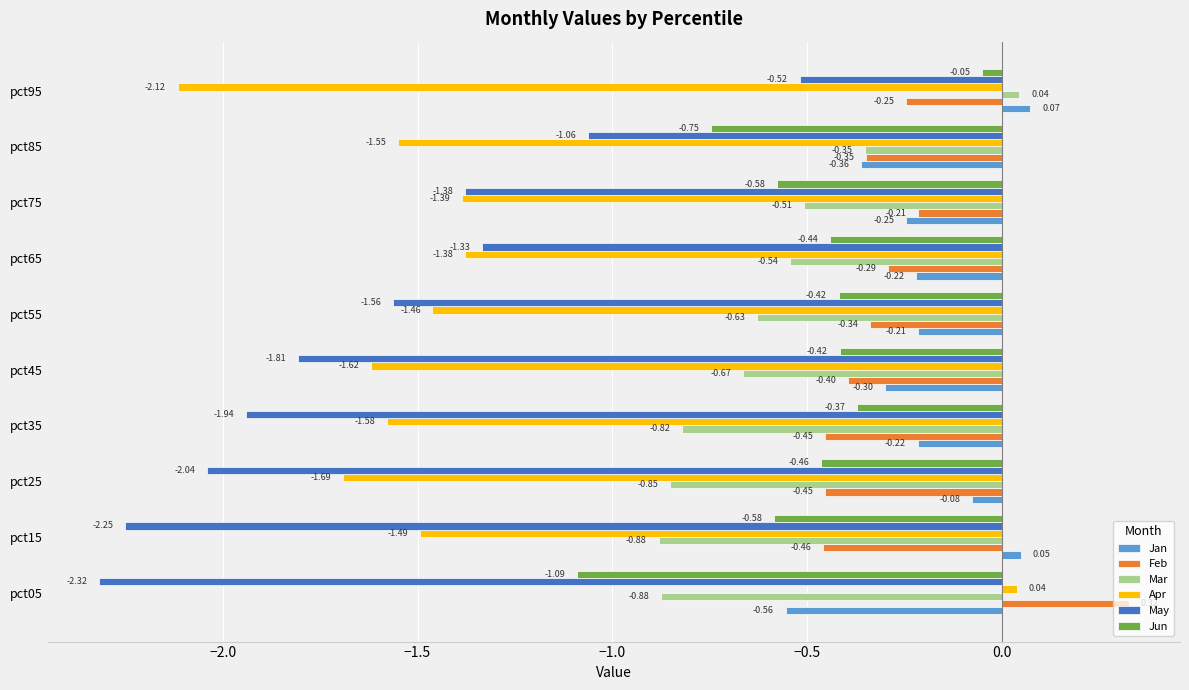

What is the difference between the highest and lowest values at pct85?

1.2